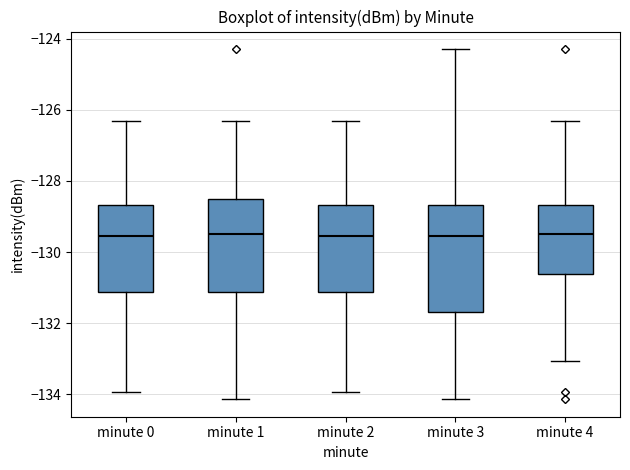

Reading left to right, transcribe this box plot: for each box, give where its median line is, the range the box spans, and where its two whiskers end, as read against the y-axis. The values are not printed on the chart, so give them approximately, as read against the axis.

minute 0: median -129.6, box -131.2 to -128.6, whiskers -134.0 to -126.4
minute 1: median -129.4, box -131.2 to -128.6, whiskers -134.2 to -126.4
minute 2: median -129.6, box -131.2 to -128.6, whiskers -134.0 to -126.4
minute 3: median -129.6, box -131.6 to -128.6, whiskers -134.2 to -124.2
minute 4: median -129.4, box -130.6 to -128.6, whiskers -133.0 to -126.4